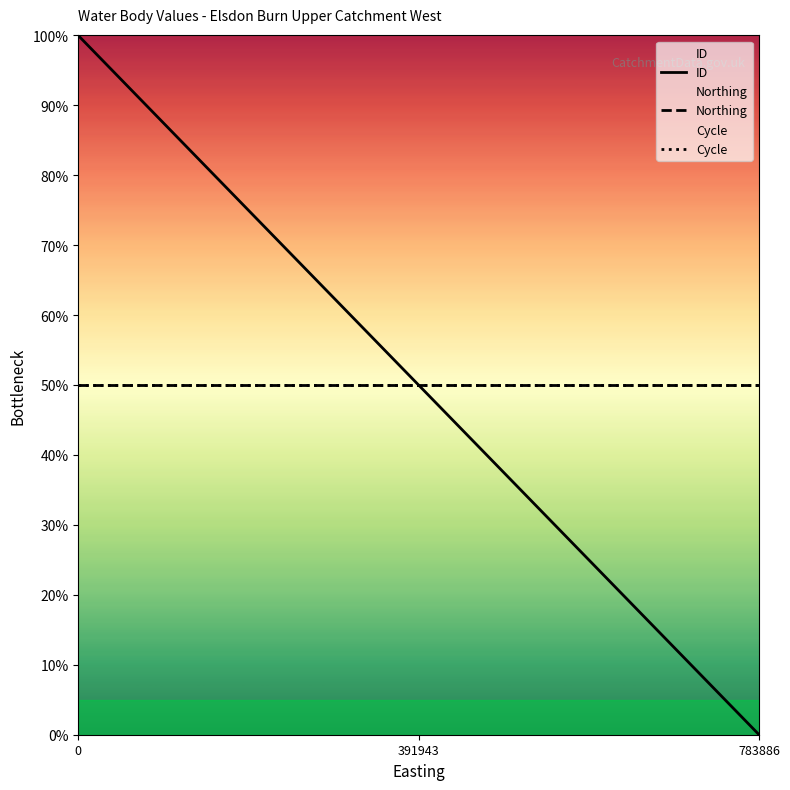

List the labels in order of ID value, largest first.

0, 391943, 783886